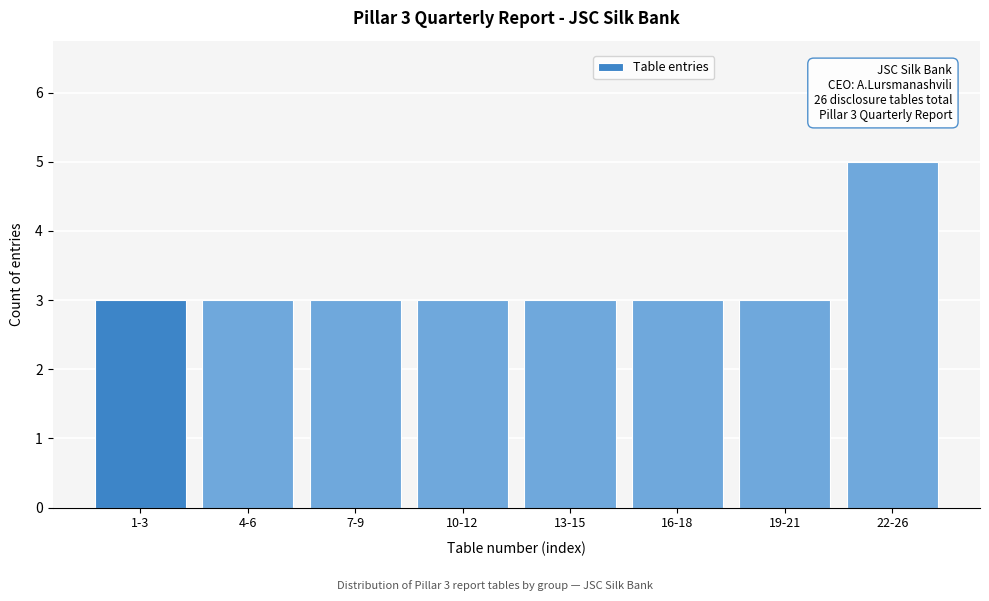

Reading left to right, extract all data points from this chart.

3	3	3	3	3	3	3	5